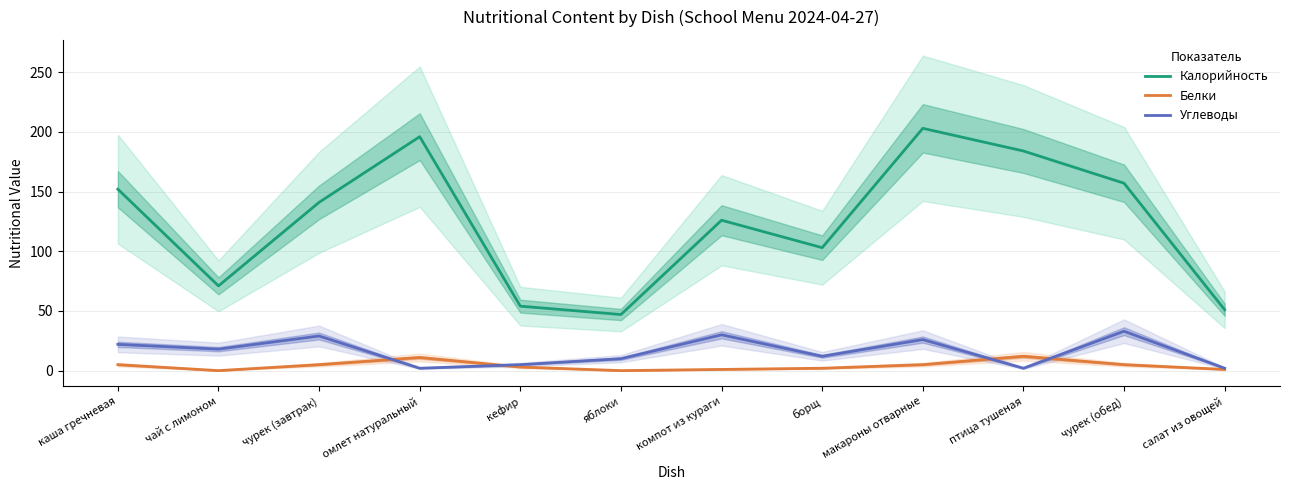

True or false: Углеводы has a value of 4 at яблоки.

False